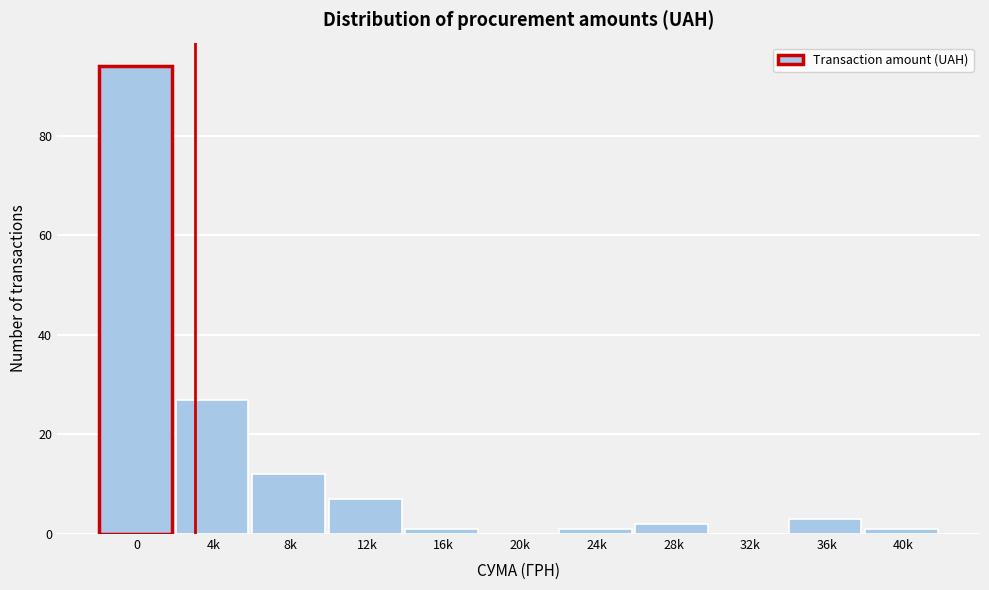

Reading left to right, extract all data points from this chart.

0=94	4k=27	8k=12	12k=7	16k=1	20k=0	24k=1	28k=2	32k=0	36k=3	40k=1